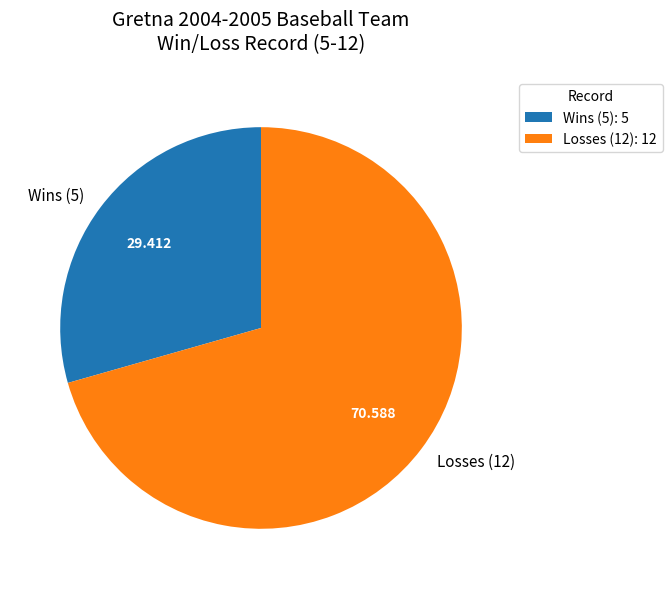

Is Wins (5) the majority of the pie?

No